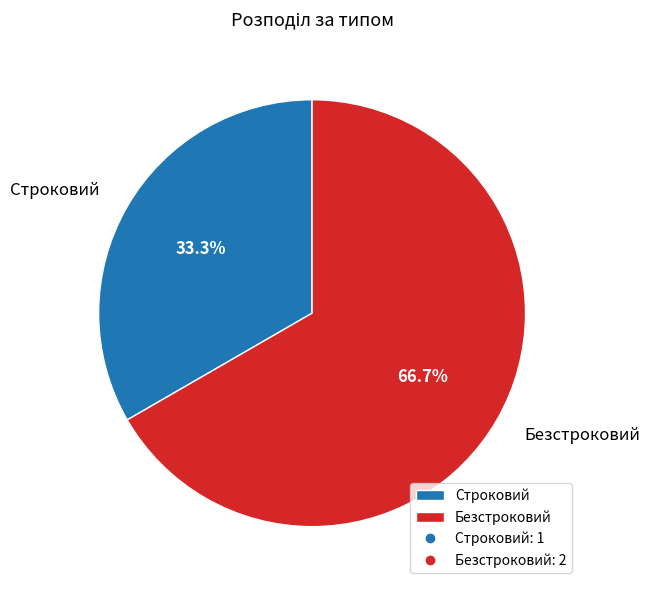

What is the smallest slice in the pie chart?

Строковий